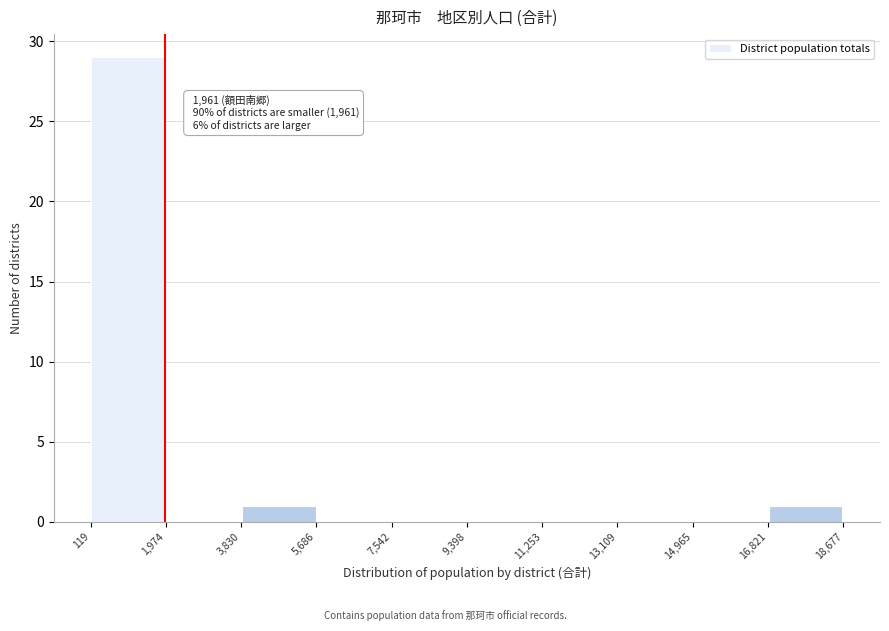

Over which range of the x-axis is the bar tallest?

119 to 1,974